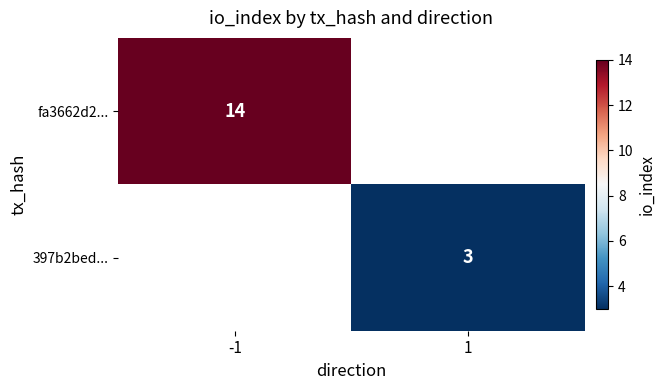

Is the value of fa3662d2... at -1 greater than the value of 397b2bed... at 1?

Yes